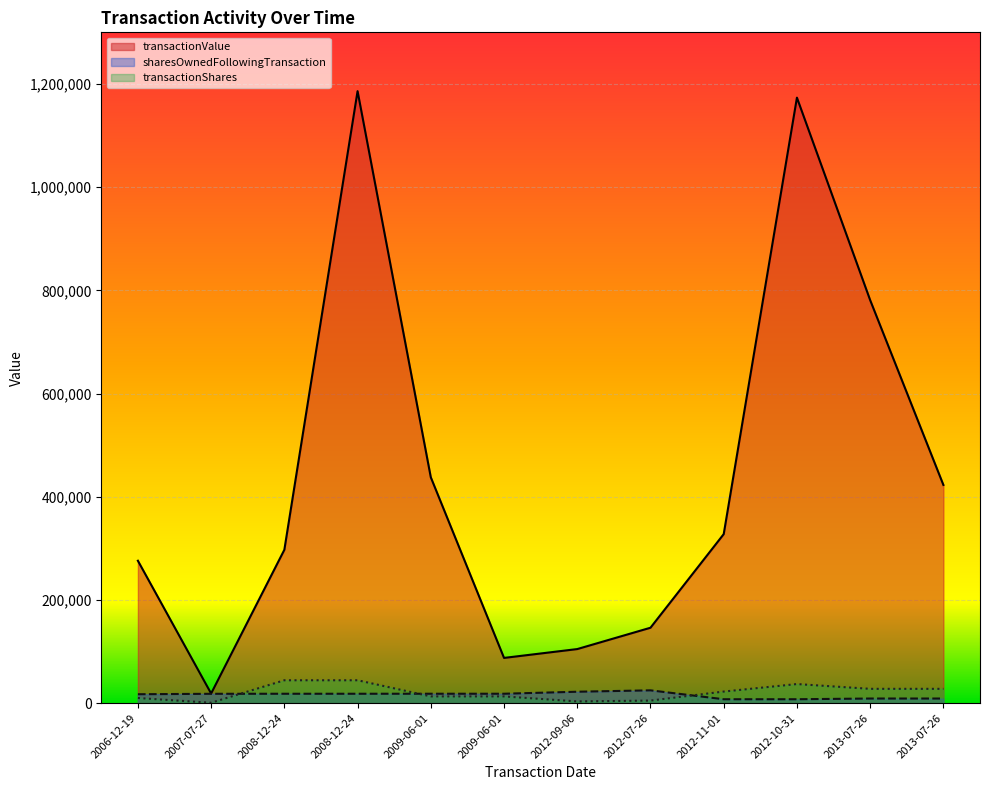

Reading left to right, transcribe all the data shown in this chart.

transactionValue: 2006-12-19=276000	2007-07-27=18720	2008-12-24=297236	2008-12-24=1186044	2009-06-01=437748	2009-06-01=87698	2012-09-06=104842	2012-07-26=146194	2012-11-01=327600	2012-10-31=1173427	2013-07-26=781049	2013-07-26=422887
sharesOwnedFollowingTransaction: 2006-12-19=17318	2007-07-27=18157	2008-12-24=18248	2008-12-24=18248	2009-06-01=18281	2009-06-01=18281	2012-09-06=22169	2012-07-26=24872	2012-11-01=7620	2012-10-31=7620	2013-07-26=8989	2013-07-26=8989
transactionShares: 2006-12-19=10000	2007-07-27=800	2008-12-24=44400	2008-12-24=44400	2009-06-01=13100	2009-06-01=13100	2012-09-06=3382	2012-07-26=5000	2012-11-01=22500	2012-10-31=37049	2013-07-26=27780	2013-07-26=27780